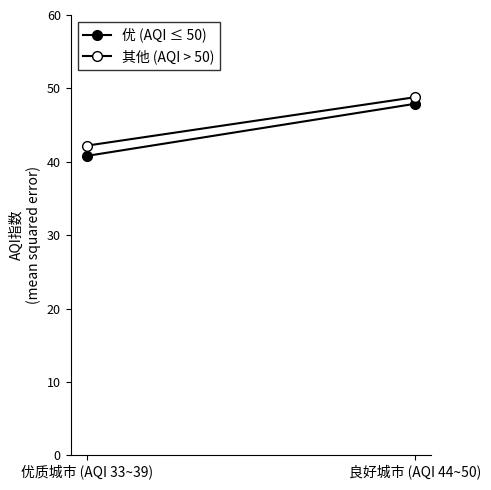

What is the label of the 2nd point from the left?

良好城市 (AQI 44~50)